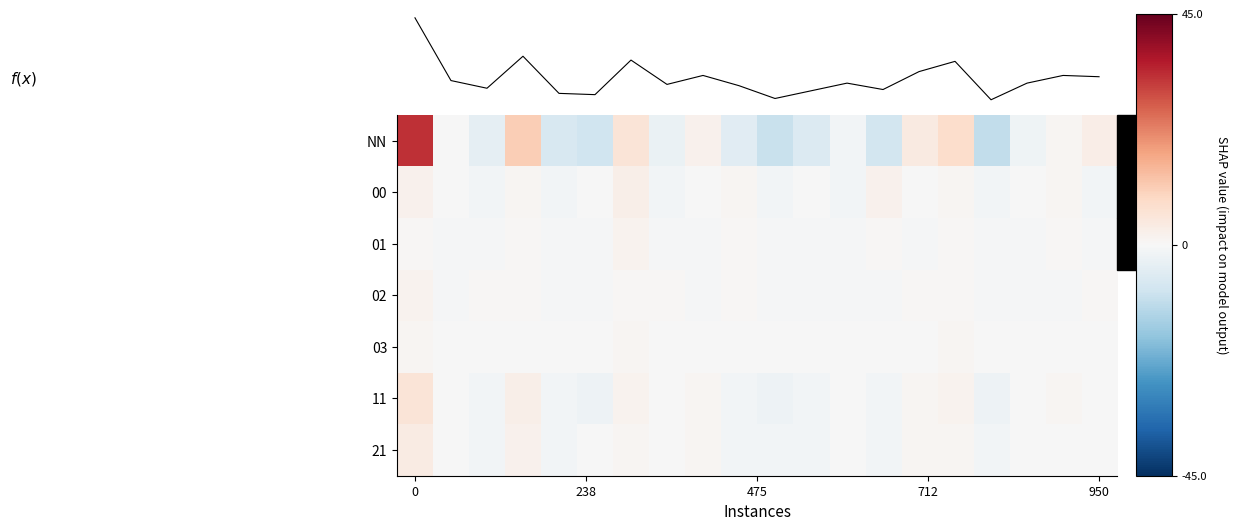

Reading left to right, what are all the values shown in this chart?

NN: 32.9	-0.1	-4.1	10.9	-7.1	-9.1	5.9	-3.1	1.9	-5.1	-10.1	-6.1	-1.1	-8.1	3.9	7.9	-11.1	-2.1	0.9	2.9
00: 1.8	-0.2	-1.2	0.8	-1.2	-0.2	2.8	-1.2	-0.2	0.8	-1.2	-0.2	-1.2	1.8	-0.2	0.8	-1.2	-0.2	0.8	-1.2
01: 0.6	-0.4	-0.4	0.6	-0.4	-0.4	1.6	-0.4	-0.4	0.6	-0.4	-0.4	-0.4	0.6	-0.4	0.6	-0.4	-0.4	0.6	-0.4
02: 1.5	-0.5	0.5	0.5	-0.5	-0.5	0.5	0.5	-0.5	0.5	-0.5	-0.5	-0.5	-0.5	0.5	0.5	-0.5	-0.5	-0.5	0.5
03: 0.8	-0.1	-0.1	-0.1	-0.1	-0.1	0.8	-0.1	-0.1	-0.1	-0.1	-0.1	-0.1	-0.1	-0.1	0.8	-0.1	-0.1	-0.1	-0.1
11: 5.8	-0.2	-1.2	2.8	-1.2	-2.2	1.8	-0.2	0.8	-1.2	-2.2	-1.2	-0.2	-1.2	0.8	1.8	-2.2	-0.2	0.8	-0.2
21: 3.9	-0.1	-1.1	1.9	-1.1	-0.1	0.9	-0.1	0.9	-1.1	-1.1	-1.1	-0.1	-1.1	0.9	0.9	-1.1	-0.1	-0.1	-0.1